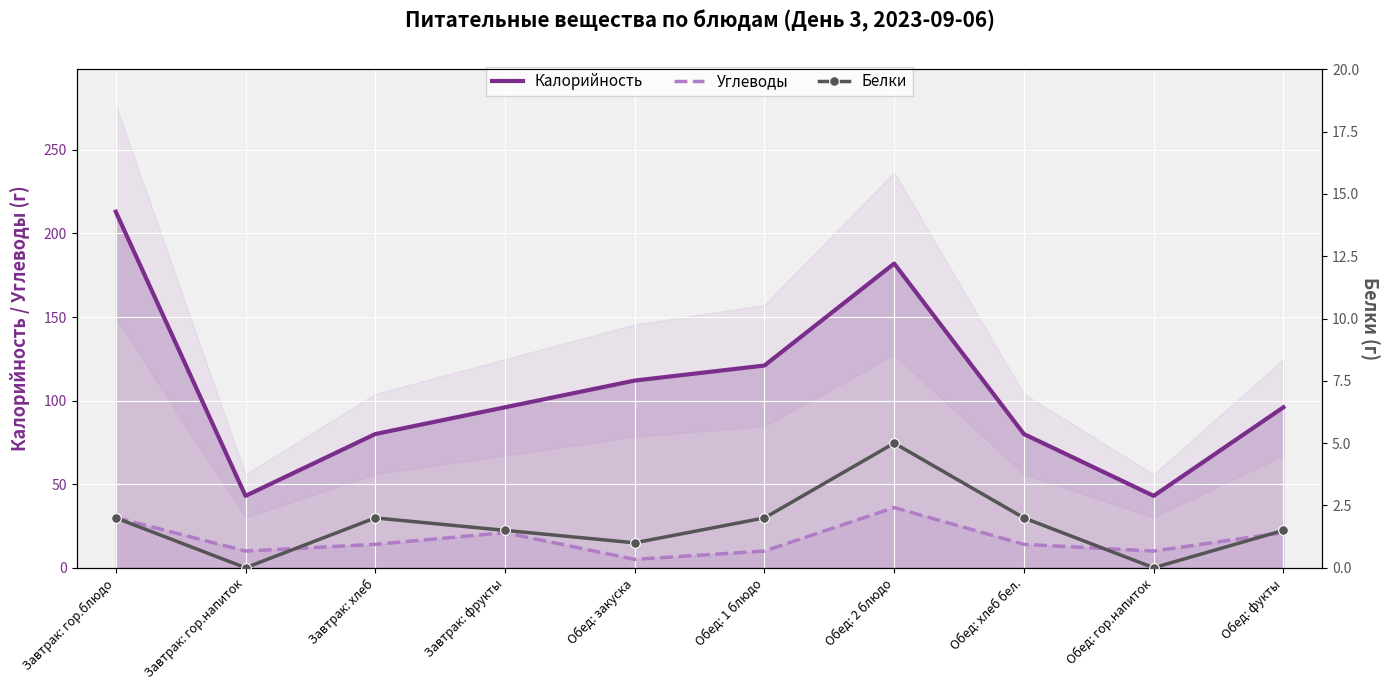

In Углеводы, how many points are lower than both neighbors (excluding endpoints)?

3